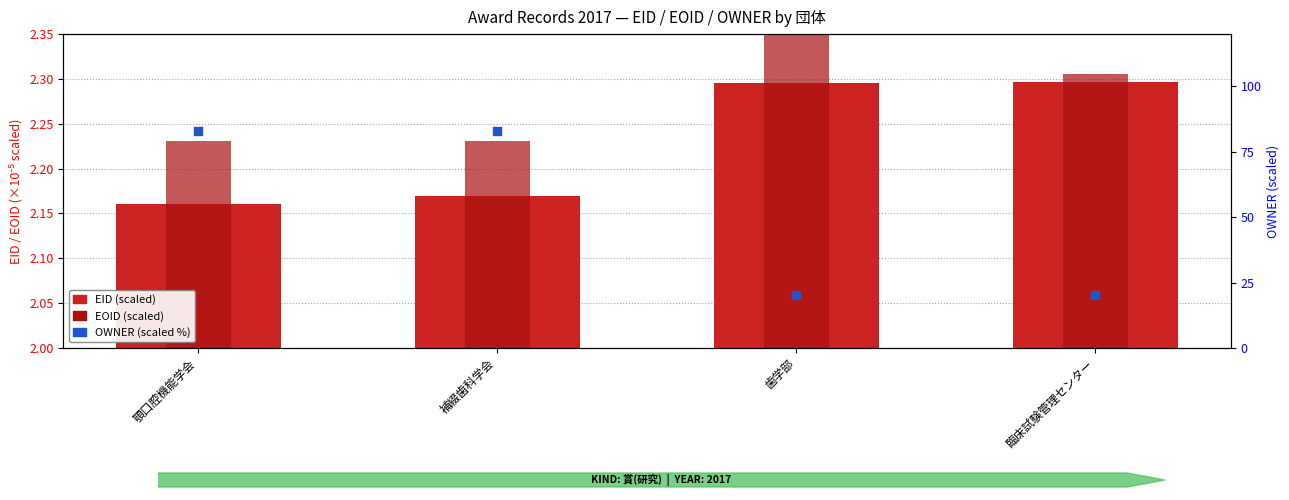

Which series contains the lowest Y value?

EID (scaled)